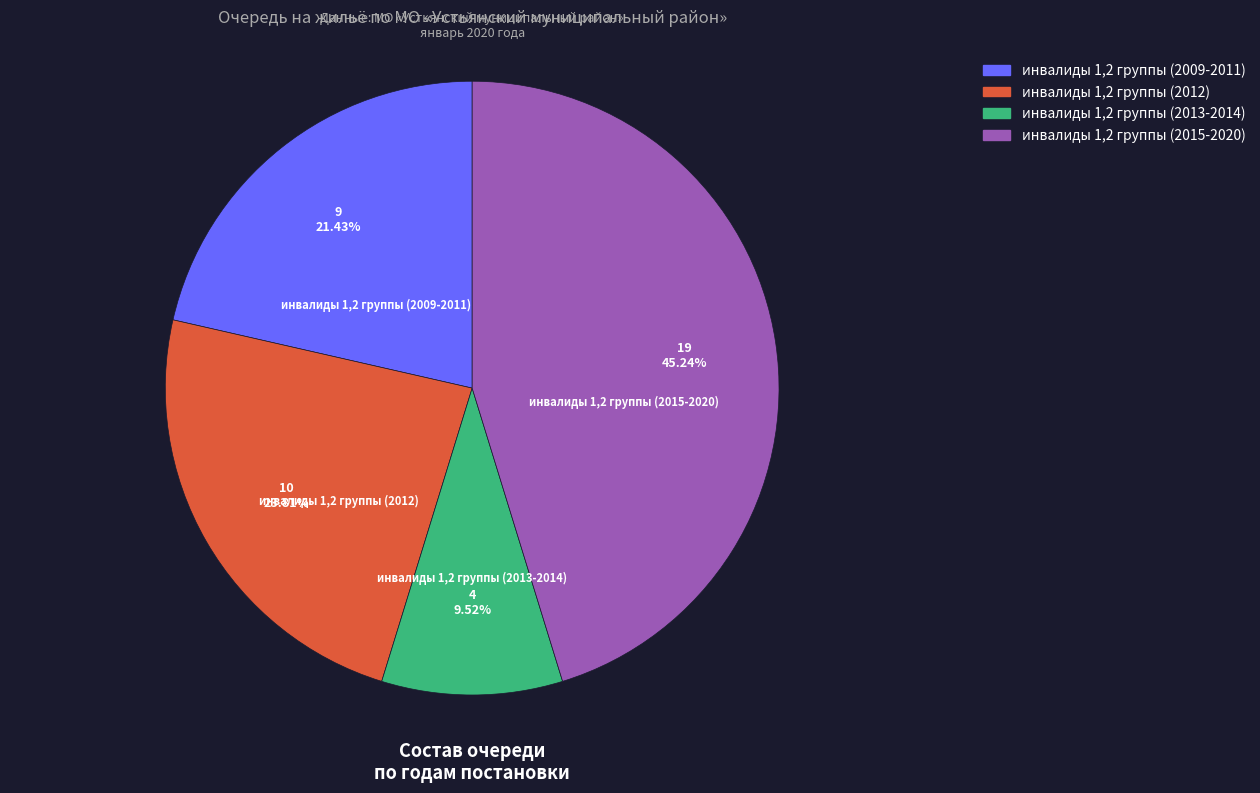

Rank the categories by value from lowest to highest.

инвалиды 1,2 группы (2013-2014), инвалиды 1,2 группы (2009-2011), инвалиды 1,2 группы (2012), инвалиды 1,2 группы (2015-2020)